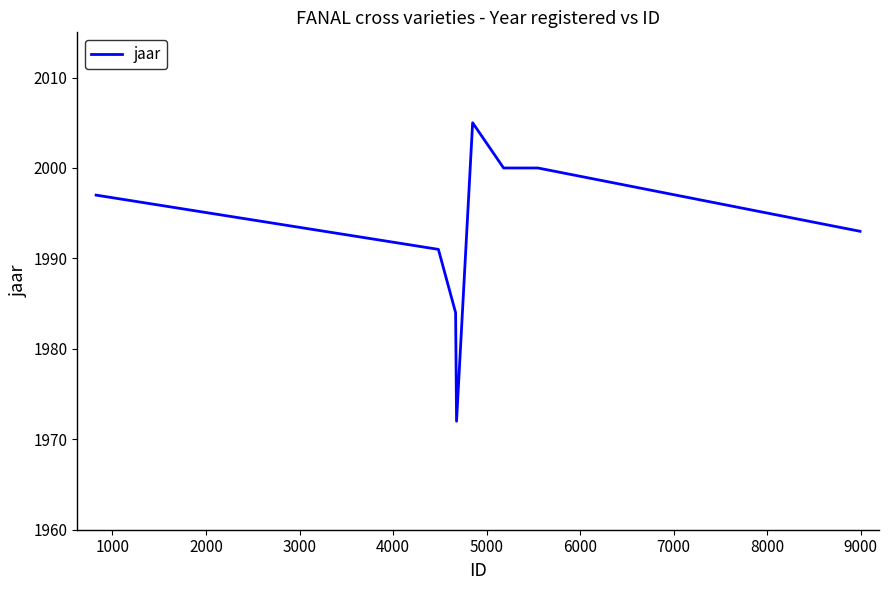

True or false: the data has more than 0 interior local peaks.

True